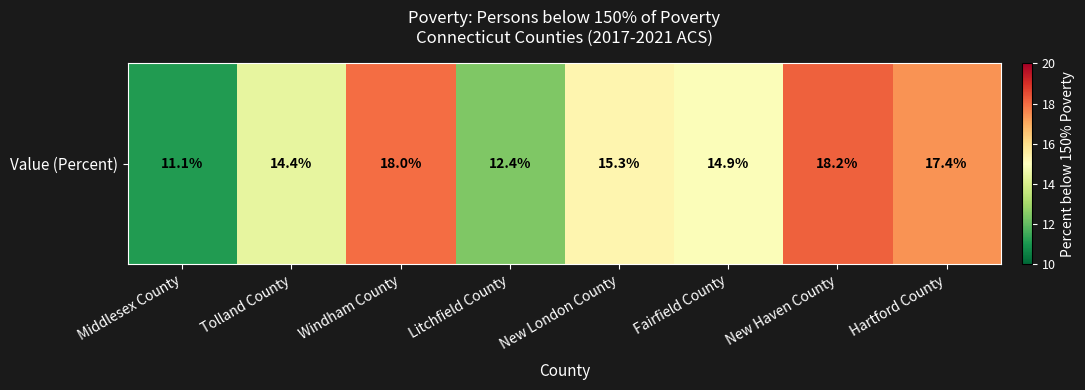

True or false: the data shows 14.4 at Tolland County.

True